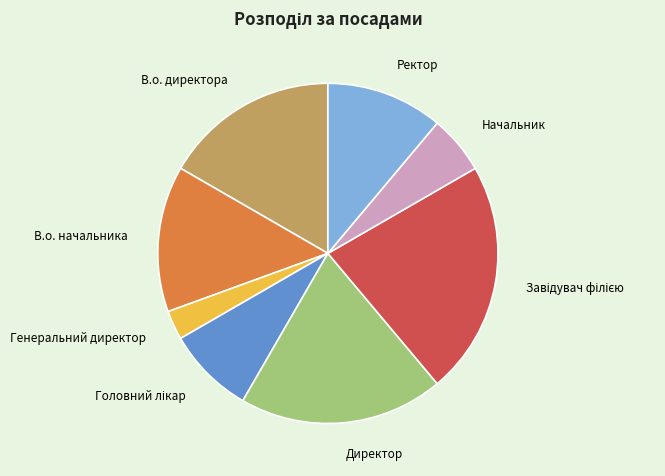

What is the smallest slice in the pie chart?

Генеральний директор